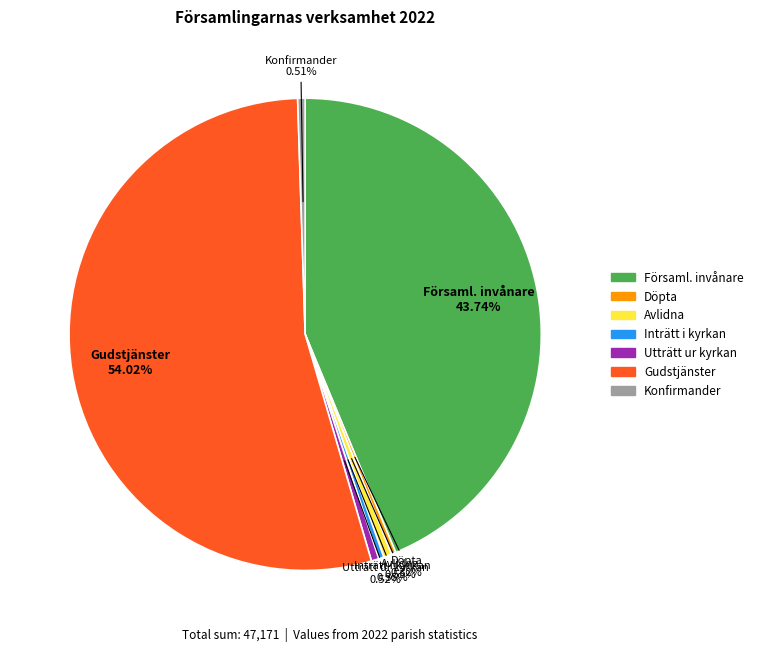

Does any single category account for the majority?

Yes